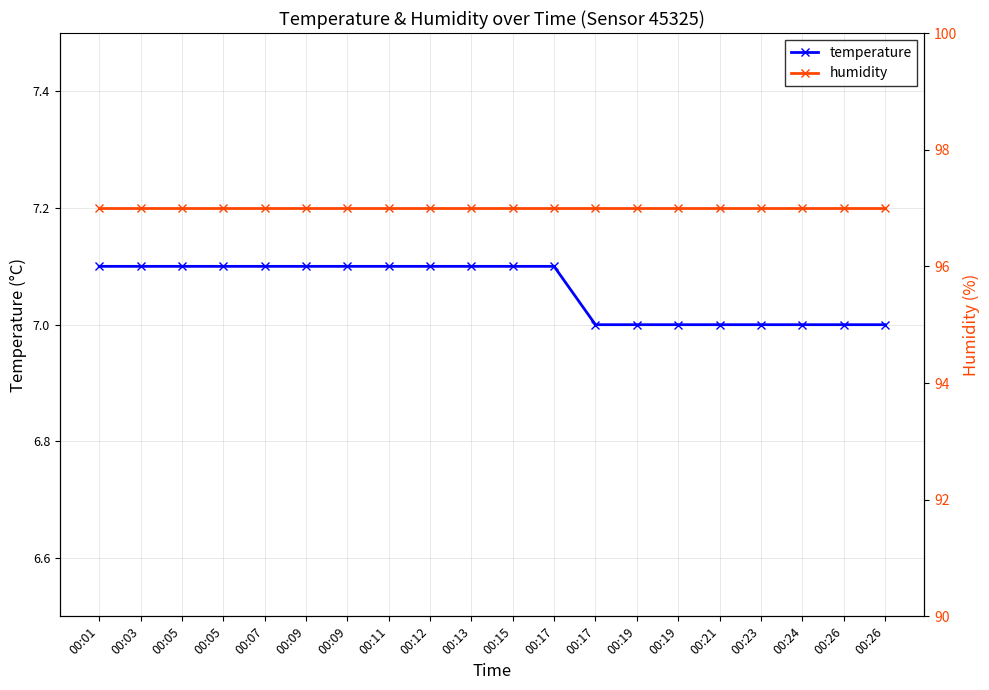

How many lines are shown in the chart?

2